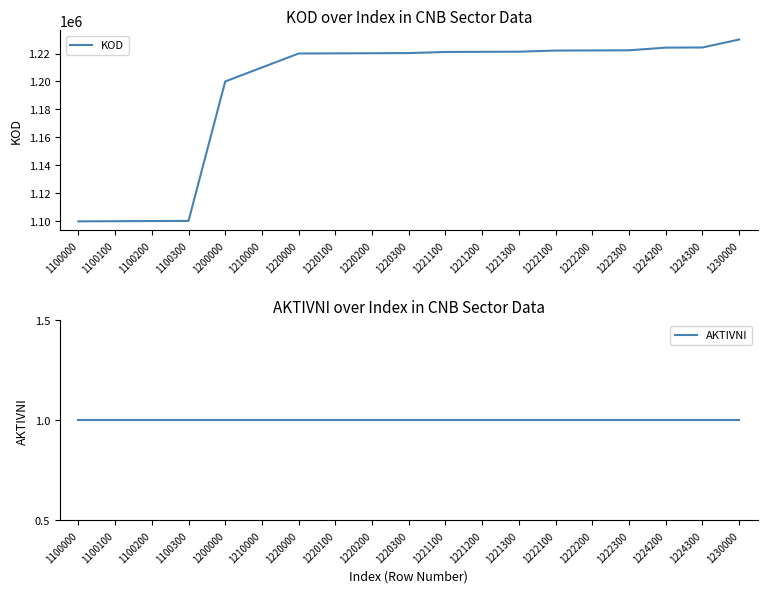

Reading left to right, transcribe all the data shown in this chart.

KOD: 1100000	1100100	1100200	1100300	1200000	1210000	1220000	1220100	1220200	1220300	1221100	1221200	1221300	1222100	1222200	1222300	1224200	1224300	1230000
AKTIVNI: 1	1	1	1	1	1	1	1	1	1	1	1	1	1	1	1	1	1	1